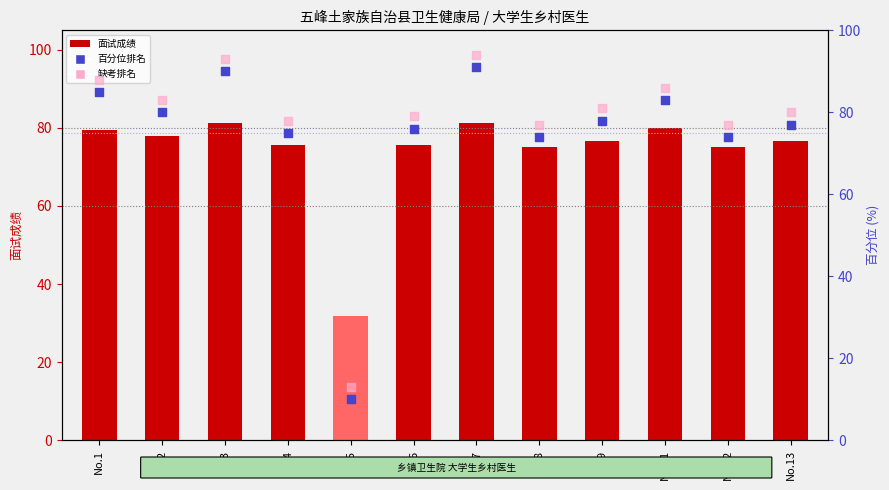

Which series has the largest total across all categories?

rank, Detection Call = ABSENT